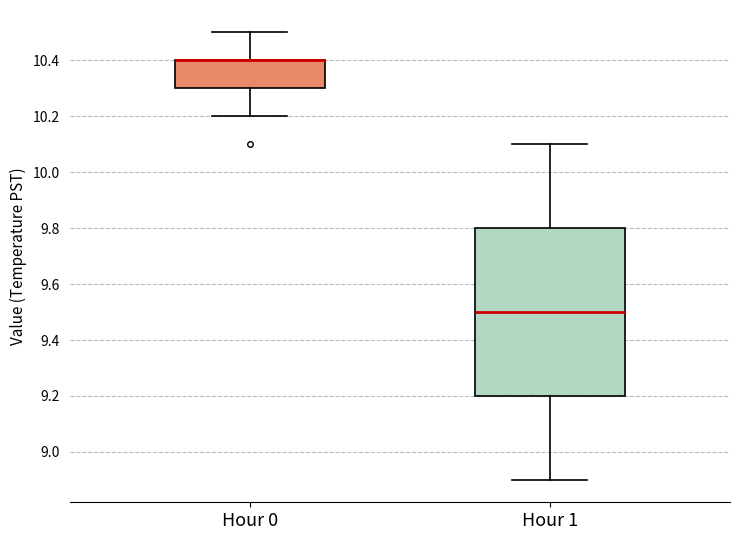

Reading left to right, read every box against the y-axis: the position of its median line, the range the box covers, and the ends of its whiskers. The values are not printed on the chart, so give them approximately, as read against the axis.

Hour 0: median 10.4 (drawn on the box's upper edge), box 10.3 to 10.4, whiskers 10.2 to 10.5
Hour 1: median 9.5, box 9.2 to 9.8, whiskers 8.9 to 10.1